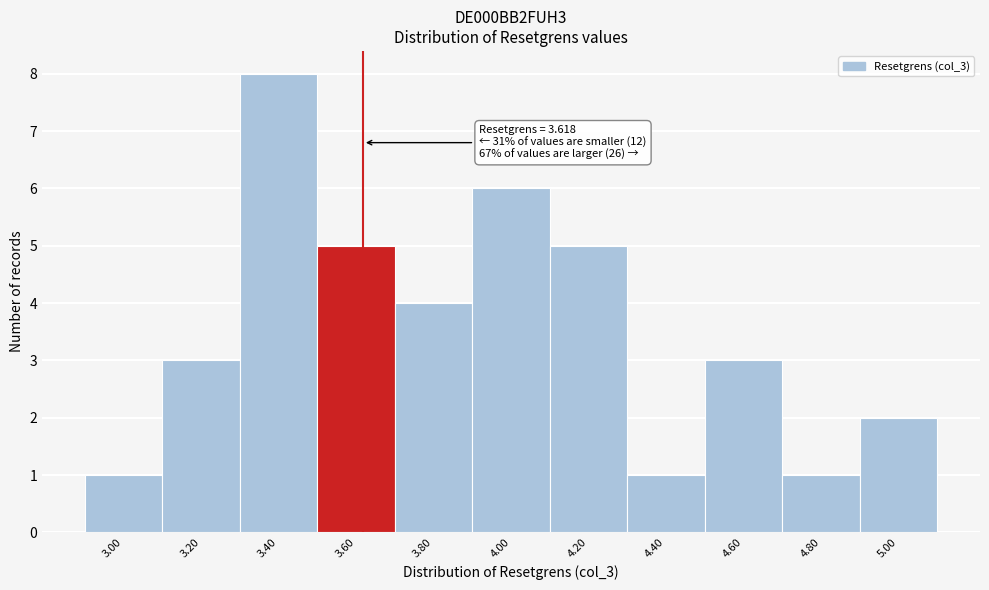

Which range on the x-axis has the tallest bar?

3.3 to 3.5